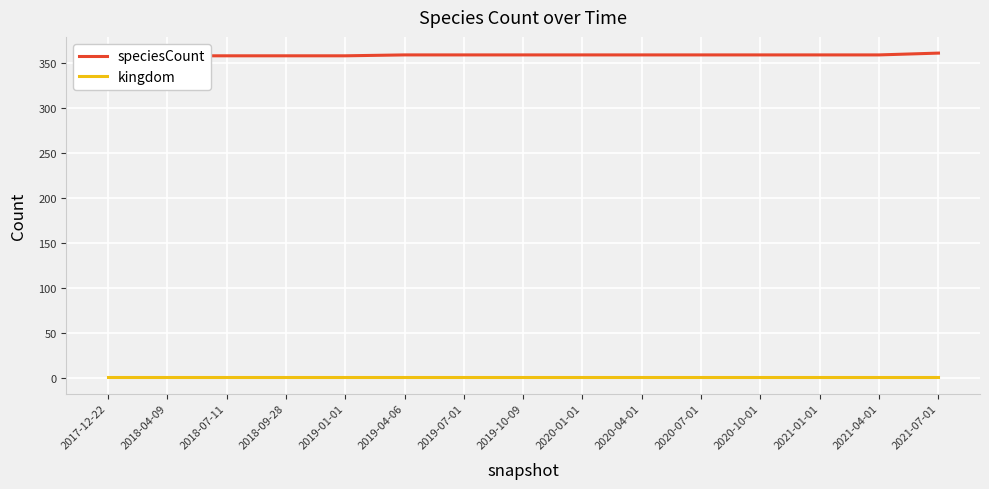

What is the approximate value of speciesCount at 2021-07-01?

361